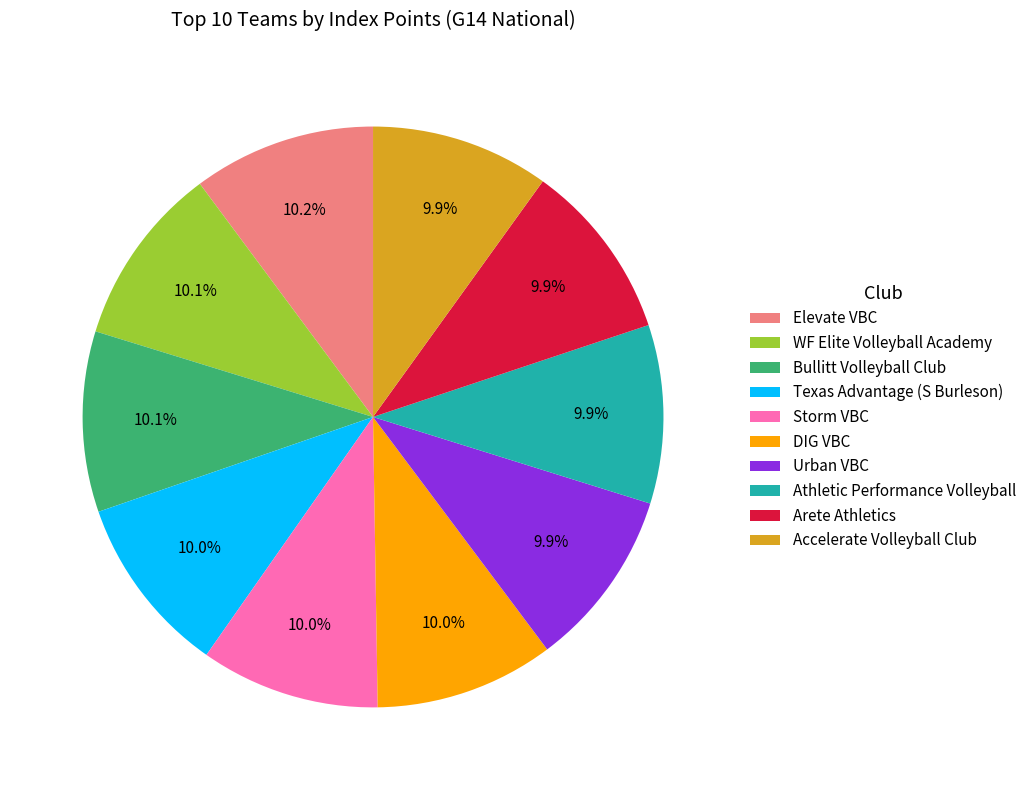

Is the sum of DIG VBC and Elevate VBC greater than half?

No